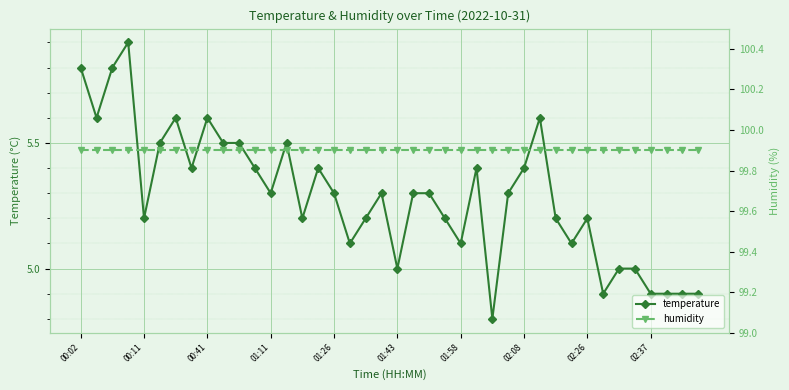

The value of temperature at 01:43 is 8.1. True or false?

False